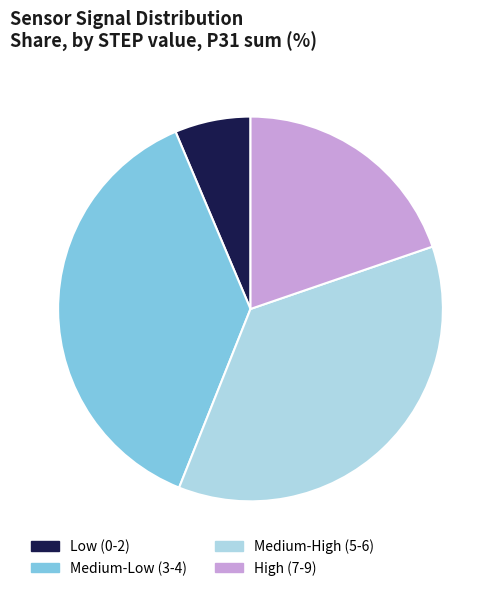

Does Medium-Low (3-4) represent more than half of the total?

No